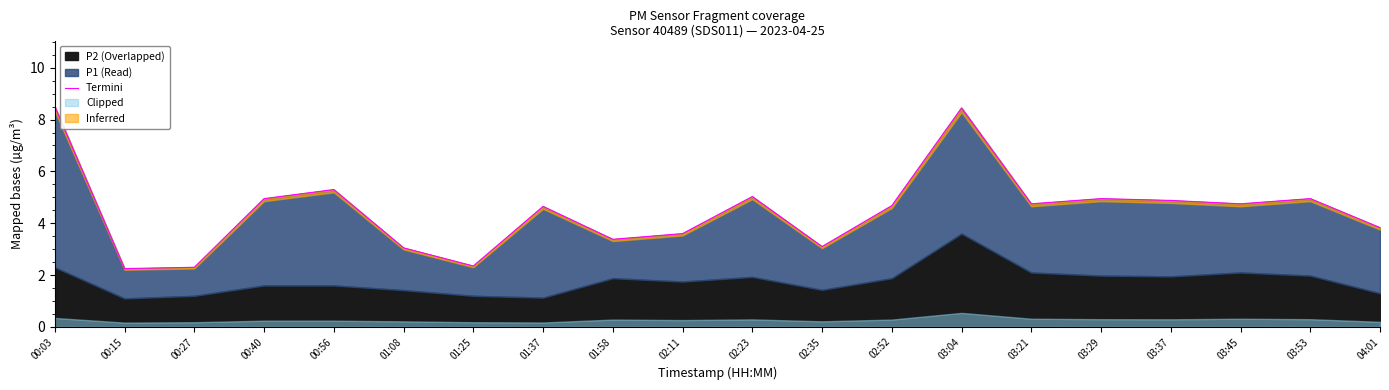

Where is the first local minimum?

00:15